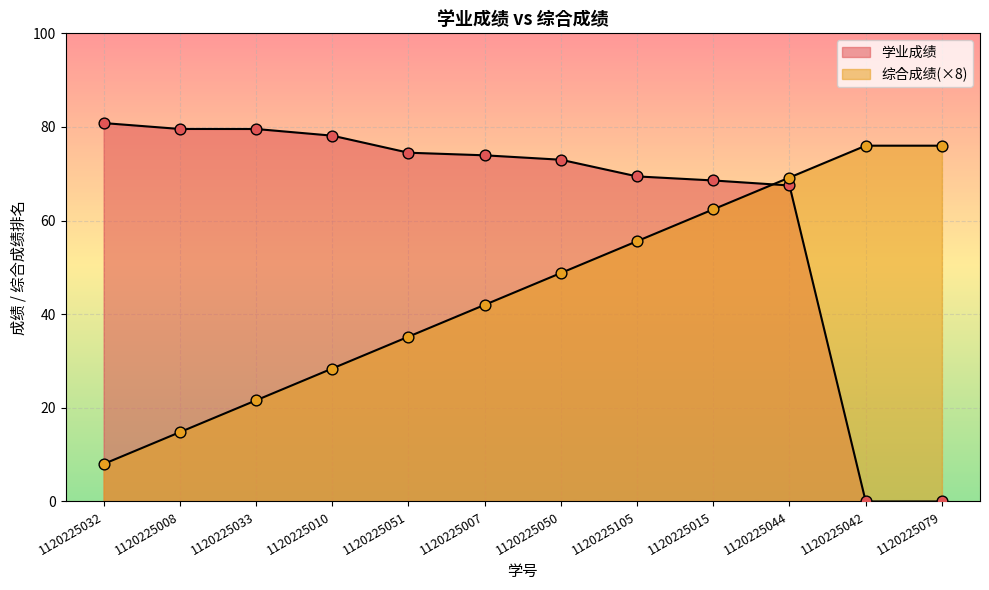

What is the total value across all series at 1120225042?

76.0